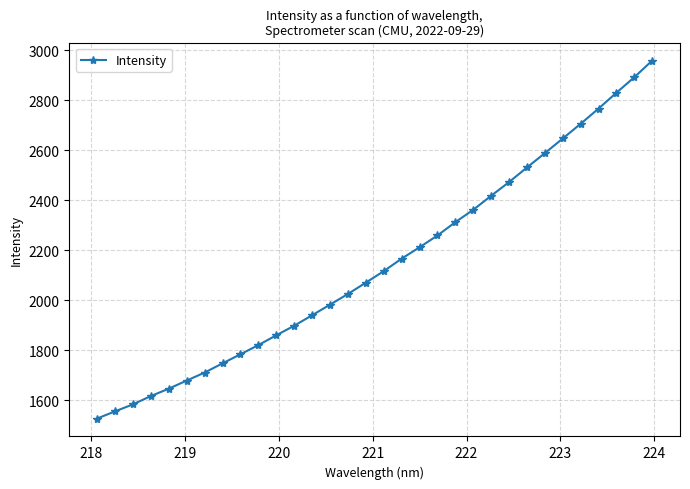

How many values are below 2116?

16